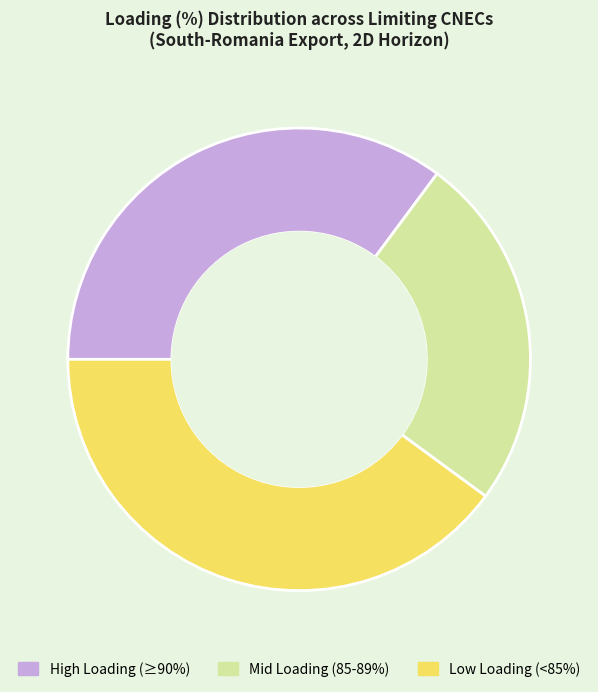

What is the largest slice in the pie chart?

Low Loading (<85%)